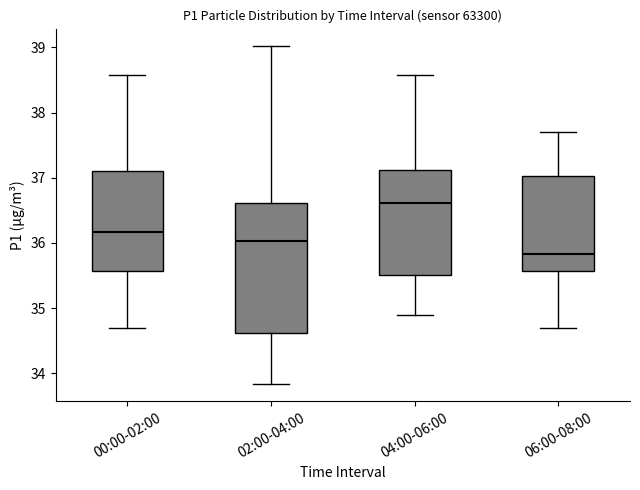

Reading left to right, transcribe this box plot: for each box, give where its median line is, the range the box spans, and where its two whiskers end, as read against the y-axis. The values are not printed on the chart, so give them approximately, as read against the axis.

00:00-02:00: median 36.2, box 35.6 to 37.1, whiskers 34.7 to 38.6
02:00-04:00: median 36.0, box 34.6 to 36.6, whiskers 33.8 to 39.0
04:00-06:00: median 36.6, box 35.5 to 37.1, whiskers 34.9 to 38.6
06:00-08:00: median 35.8, box 35.6 to 37.0, whiskers 34.7 to 37.7